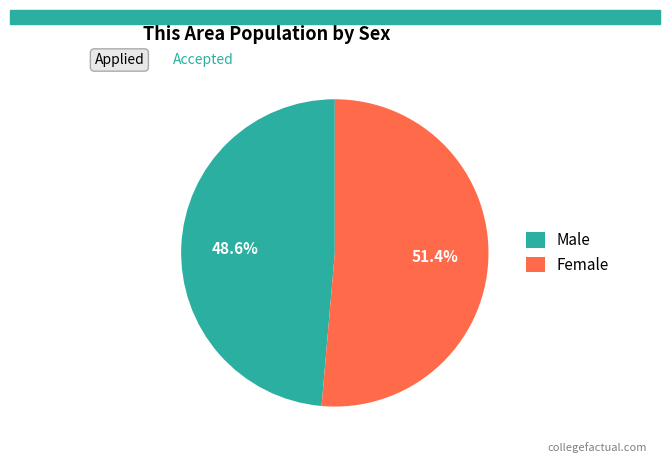

Approximately how many times larger is the value at Male compared to Female?

0.9